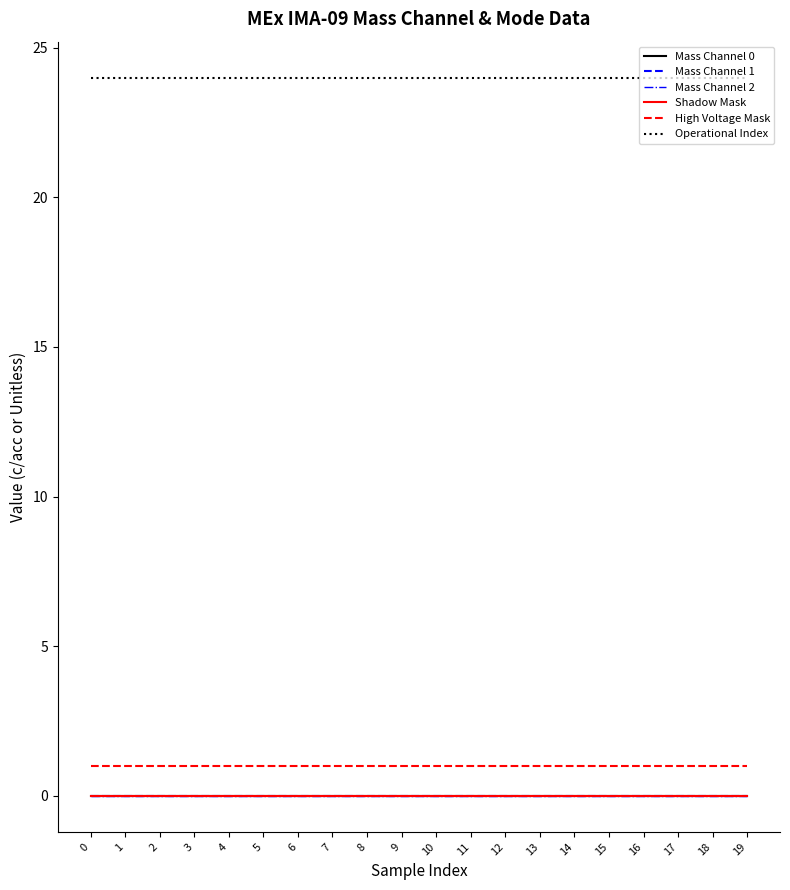

Reading left to right, extract all data points from this chart.

Mass Channel 0: 0	0	0	0	0	0	0	0	0	0	0	0	0	0	0	0	0	0	0	0
Mass Channel 1: 0	0	0	0	0	0	0	0	0	0	0	0	0	0	0	0	0	0	0	0
Mass Channel 2: 0	0	0	0	0	0	0	0	0	0	0	0	0	0	0	0	0	0	0	0
Shadow Mask: 0	0	0	0	0	0	0	0	0	0	0	0	0	0	0	0	0	0	0	0
High Voltage Mask: 1	1	1	1	1	1	1	1	1	1	1	1	1	1	1	1	1	1	1	1
Operational Index: 24	24	24	24	24	24	24	24	24	24	24	24	24	24	24	24	24	24	24	24